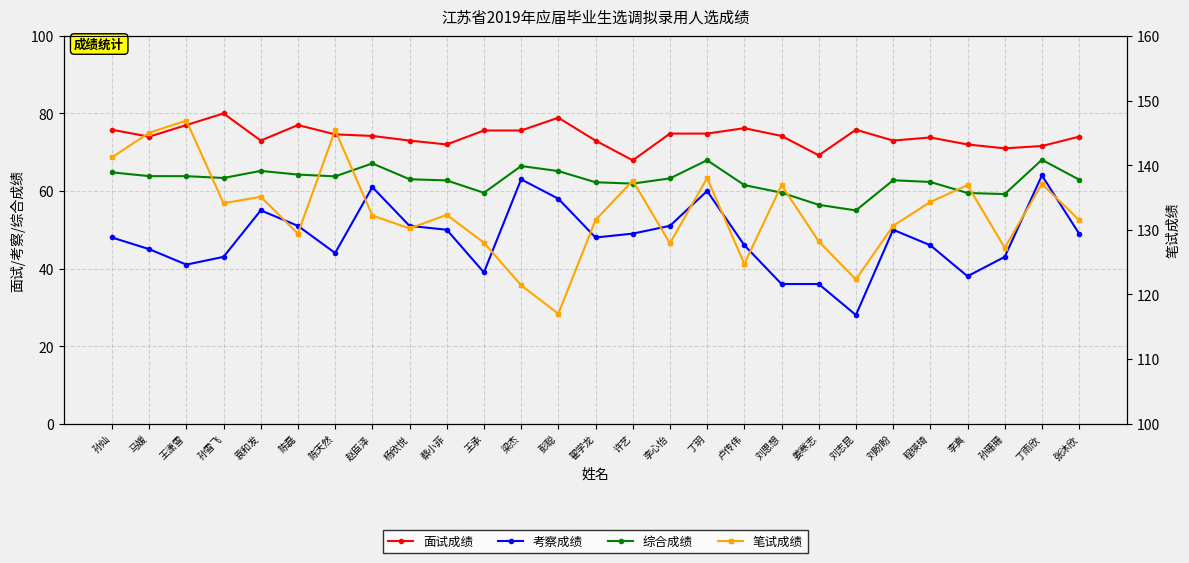

Reading left to right, extract all data points from this chart.

面试成绩: 75.8	74.0	77.0	80.0	73.0	77.0	74.6	74.2	73.0	72.0	75.6	75.6	78.9	73.0	67.9	74.8	74.8	76.2	74.2	69.2	75.8	73.0	73.8	72.0	71.0	71.6	74.0
考察成绩: 48.0	45.0	41.0	43.0	55.0	51.0	44.0	61.0	51.0	50.0	39.0	63.0	58.0	48.0	49.0	51.0	60.0	46.0	36.0	36.0	28.0	50.0	46.0	38.0	43.0	64.0	49.0
综合成绩: 64.8	63.8	63.8	63.4	65.2	64.2	63.8	67.1	63.0	62.7	59.5	66.4	65.1	62.2	61.9	63.2	67.9	61.5	59.5	56.4	55.0	62.8	62.3	59.5	59.2	68.0	62.9
笔试成绩: 141.2	145.0	146.9	134.1	135.1	129.4	145.4	132.2	130.2	132.3	128.0	121.4	117.0	131.5	137.6	127.9	138.0	124.7	136.9	128.2	122.3	130.6	134.3	136.9	127.2	137.1	131.5